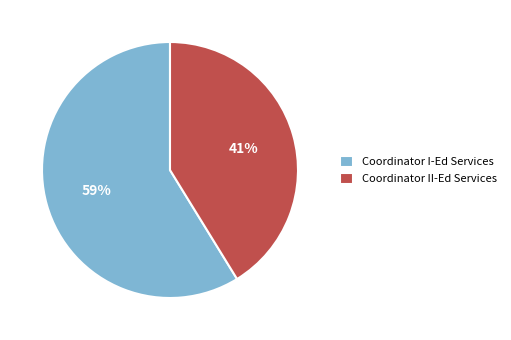

Is there a majority slice in this chart?

Yes